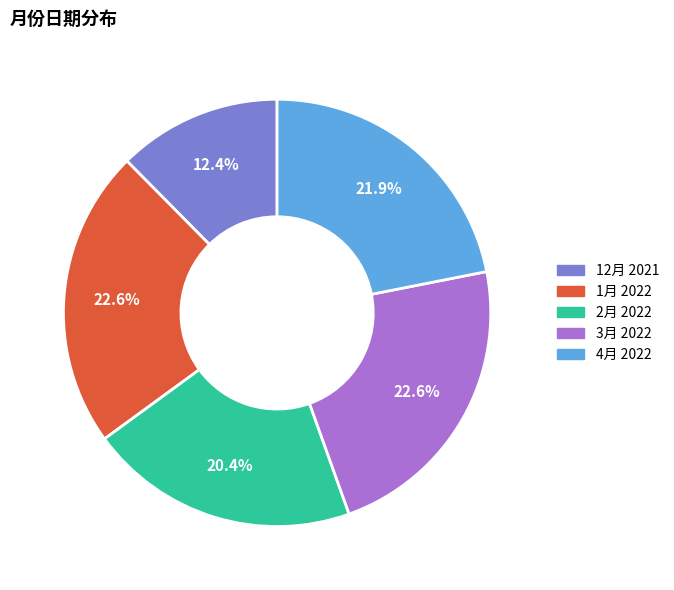

To the nearest percent, what portion does 12月 2021 represent?

12%